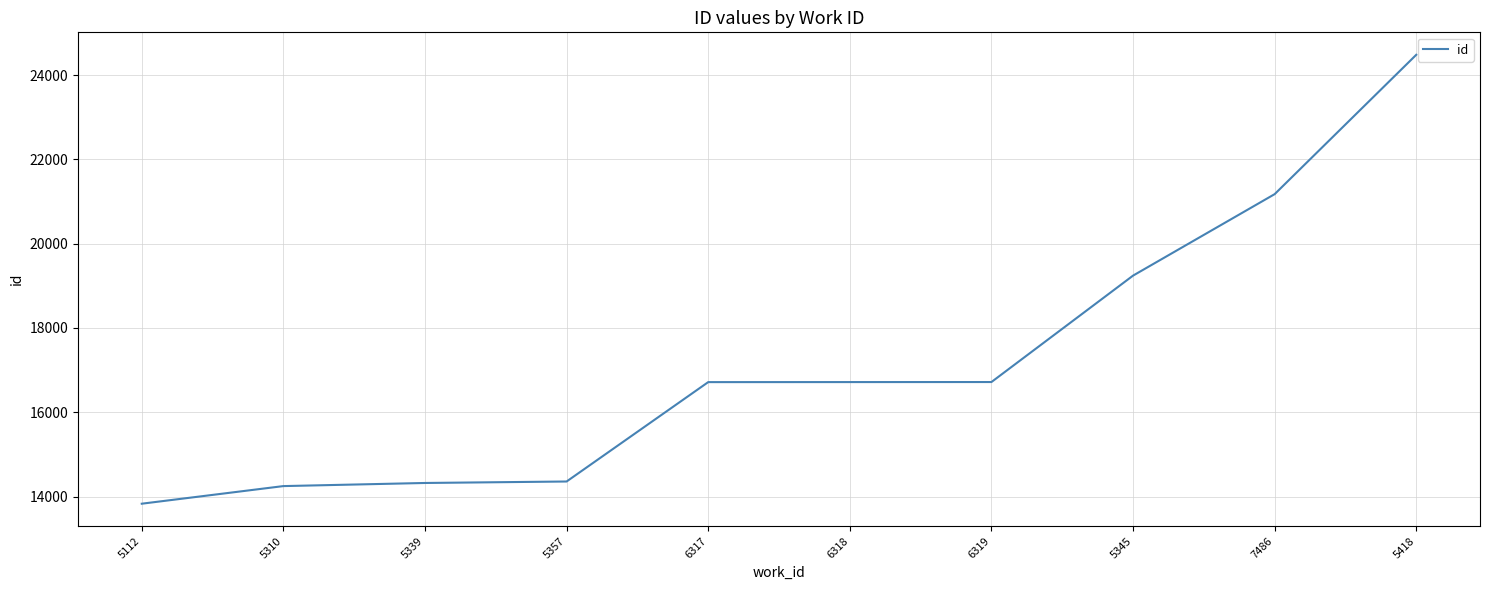

At which category does the chart reach its peak across all series?

5418